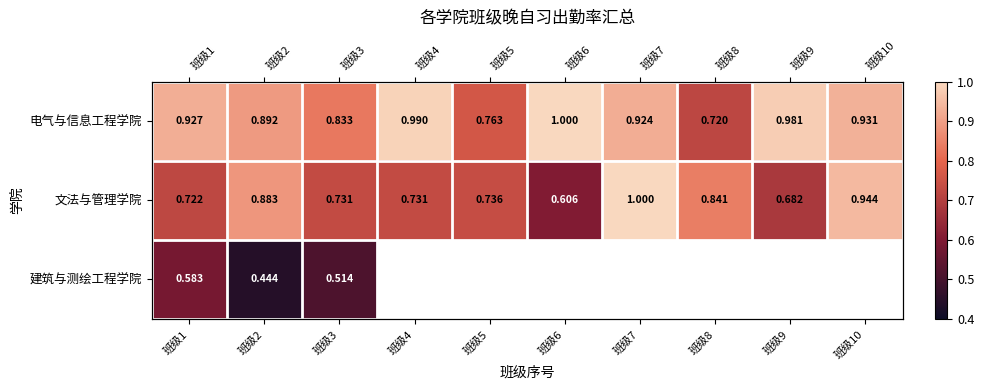

The value of 电气与信息工程学院 at 班级1 is 0.4. True or false?

False